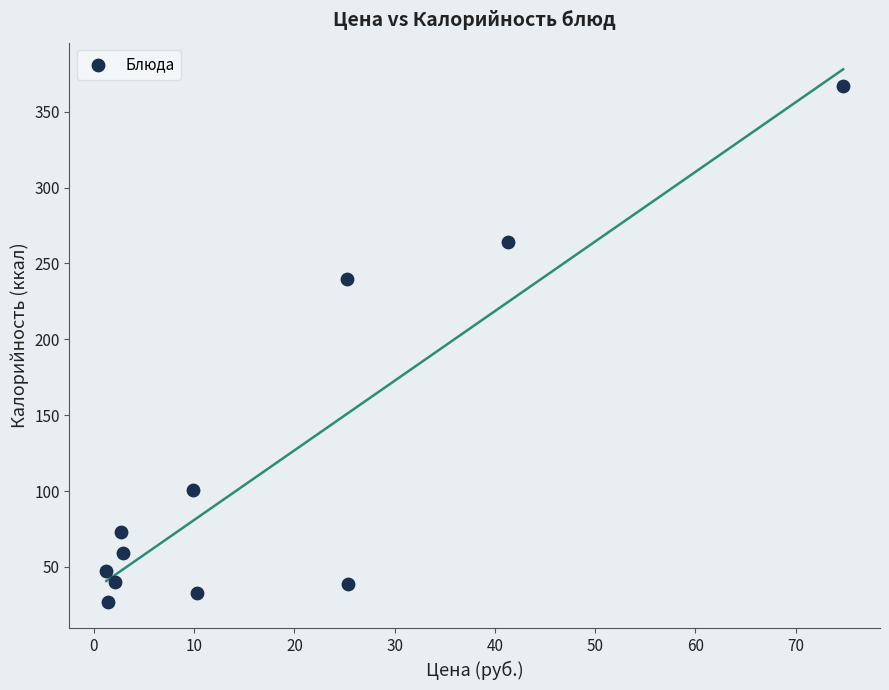

What Y value in the scatter plot is closest to 197?

240